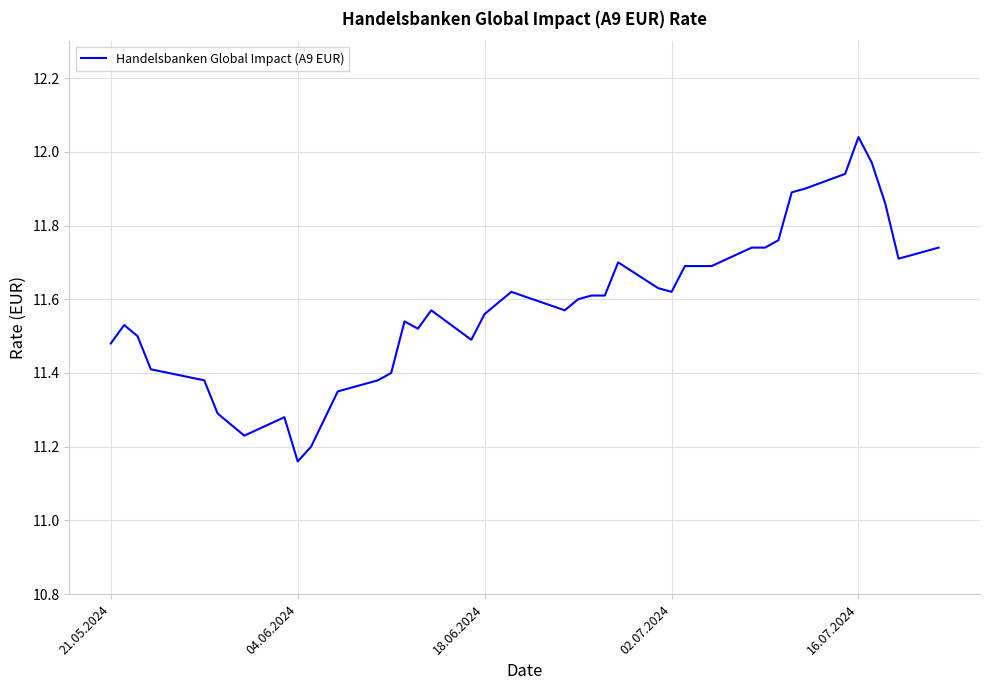

What is the difference between the maximum and minimum values?

0.9